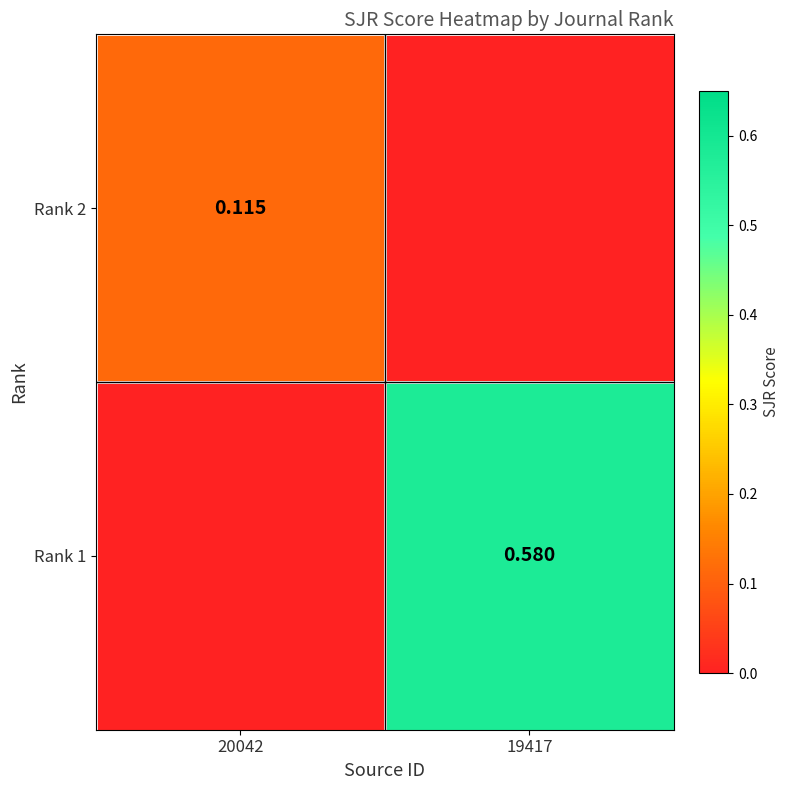

At how many categories does at least one series exceed 0?

2